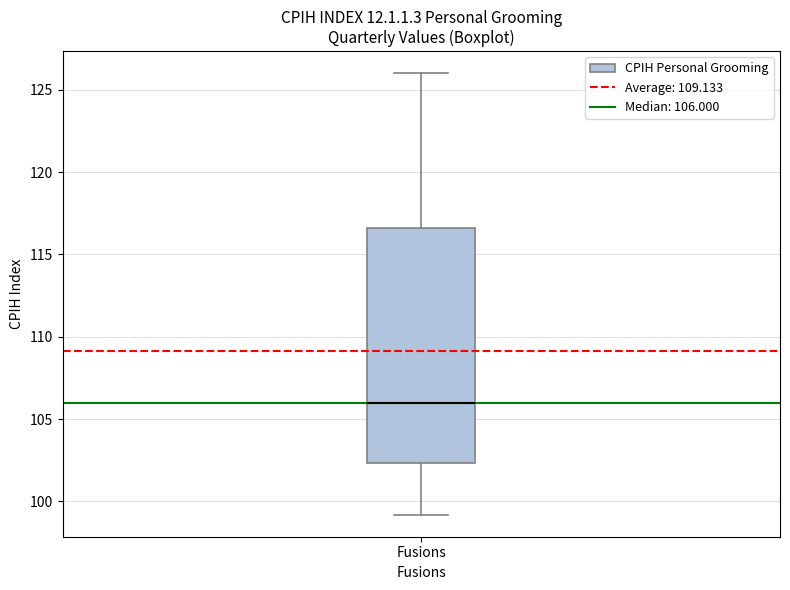

Read this box plot against the y-axis: the position of the median line, the range covered by the box, and the ends of both whiskers. The values are not printed on the chart, so give them approximately, as read against the axis.

median 106.0, box 102.5 to 116.5, whiskers 99.0 to 126.0